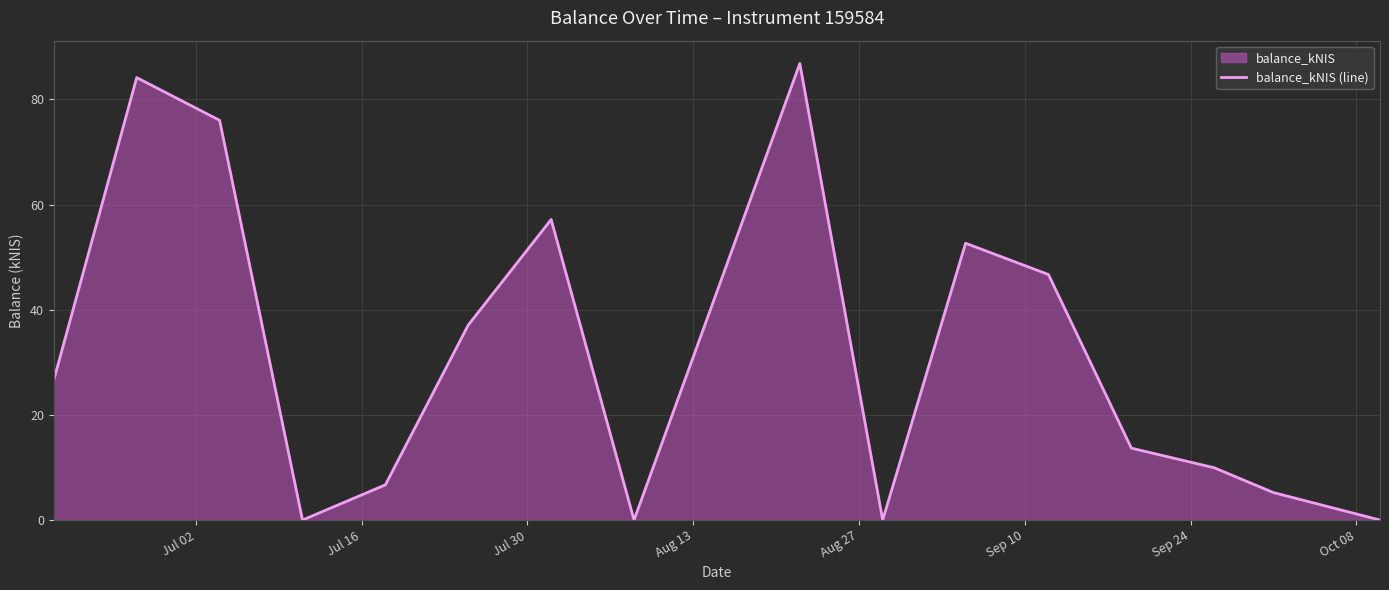

Reading right to left, transcribe all the data shown in this chart.

0.0	5.2	9.9	13.7	46.7	52.6	0.0	86.8	0.0	57.1	37.1	6.7	0.0	76.0	84.1	26.7